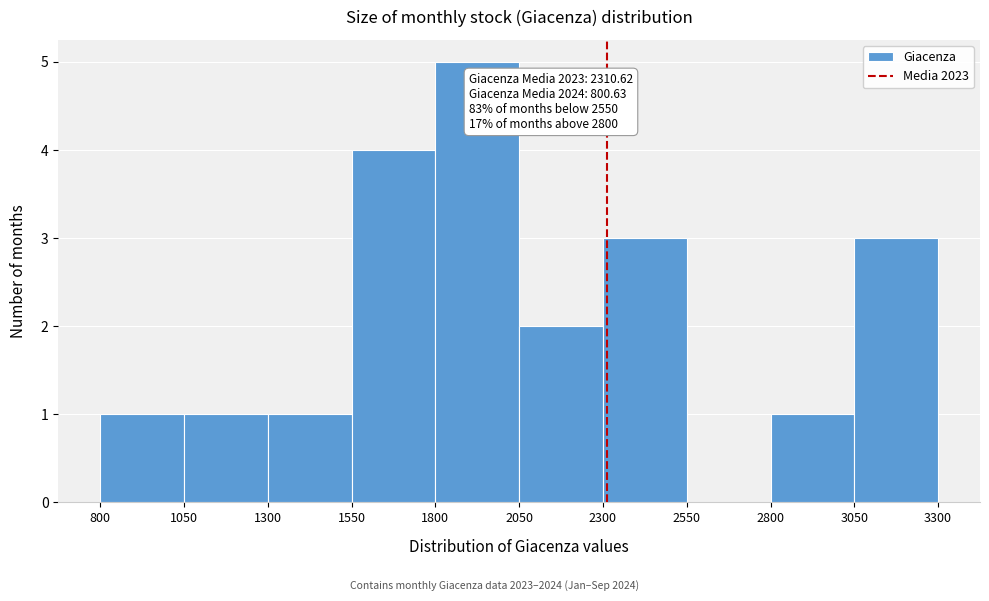

Over which range of the x-axis is the bar tallest?

1800 to 2050